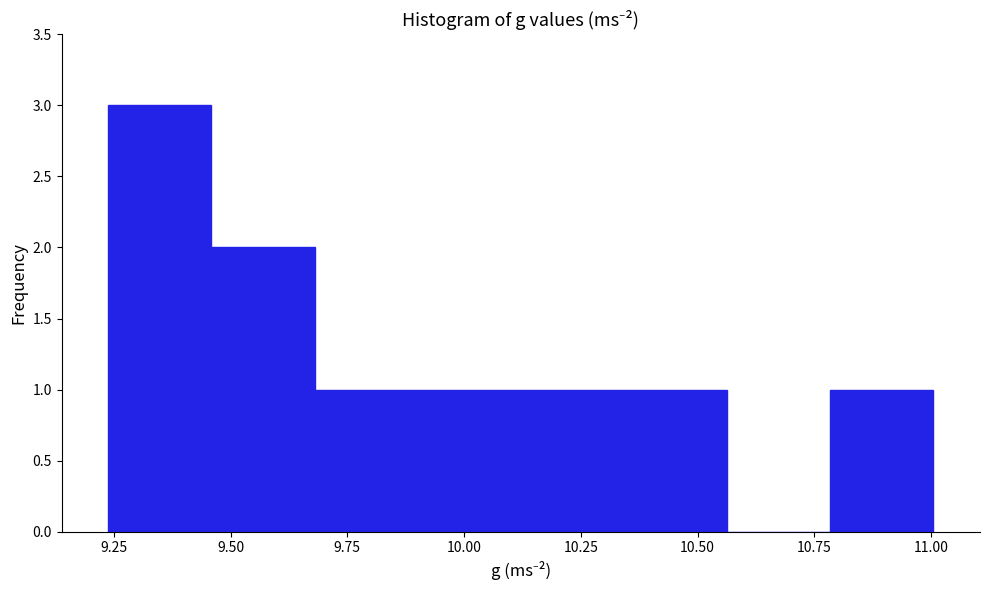

Reading left to right, transcribe this chart: for each bar, give the range it covers on the x-axis and its height. Neither the bar edges nor the heights are printed on the chart, so give them approximately, as read against the axes.

9.25 to 9.45: 3
9.45 to 9.70: 2
9.70 to 9.90: 1
9.90 to 10.10: 1
10.10 to 10.35: 1
10.35 to 10.55: 1
10.55 to 10.80: 0
10.80 to 11.00: 1